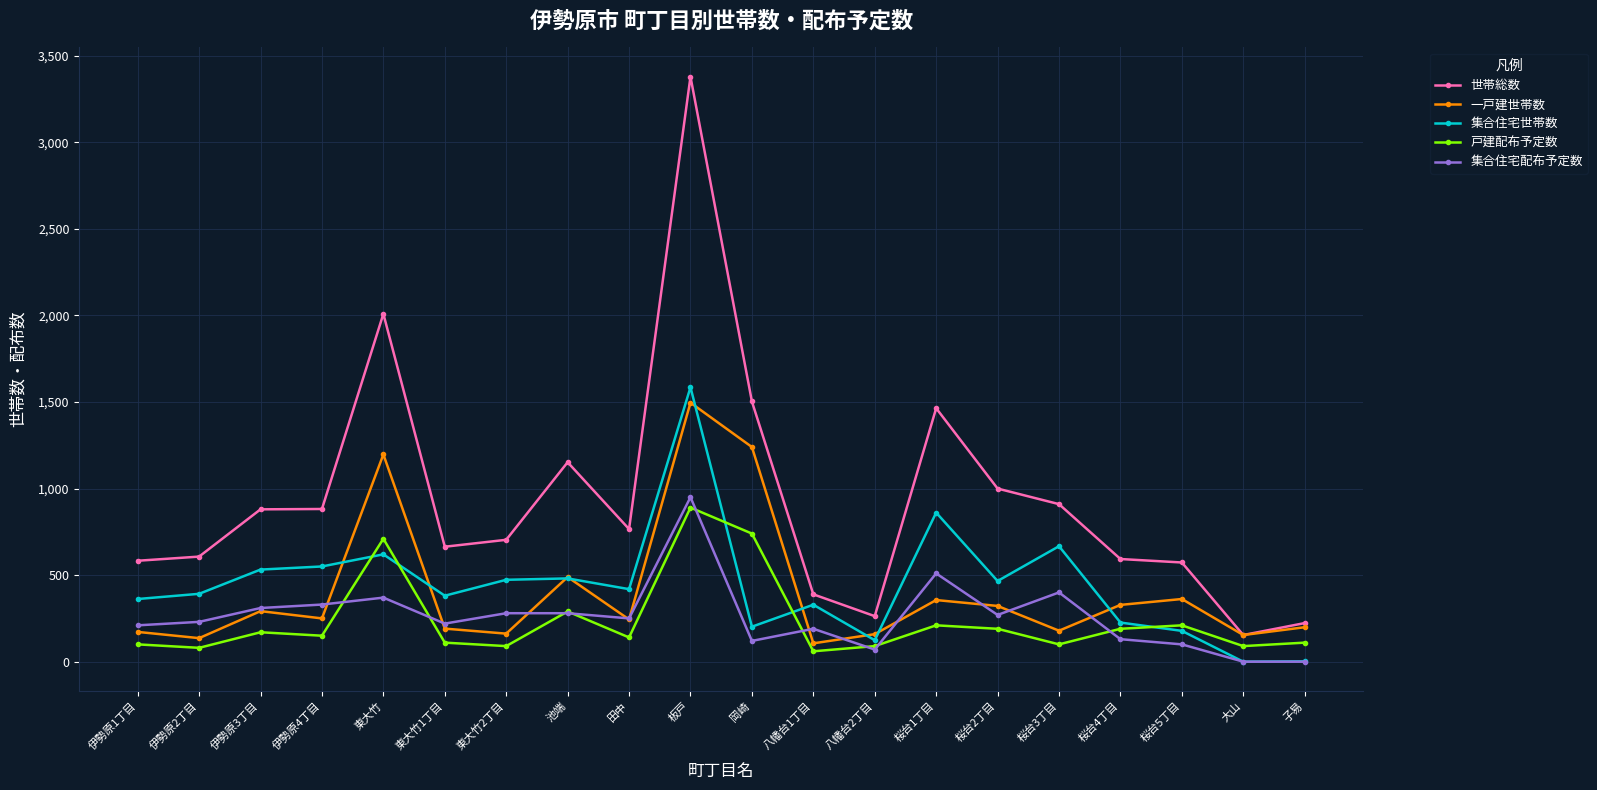

True or false: 世帯総数 and 集合住宅配布予定数 cross at least once.

False